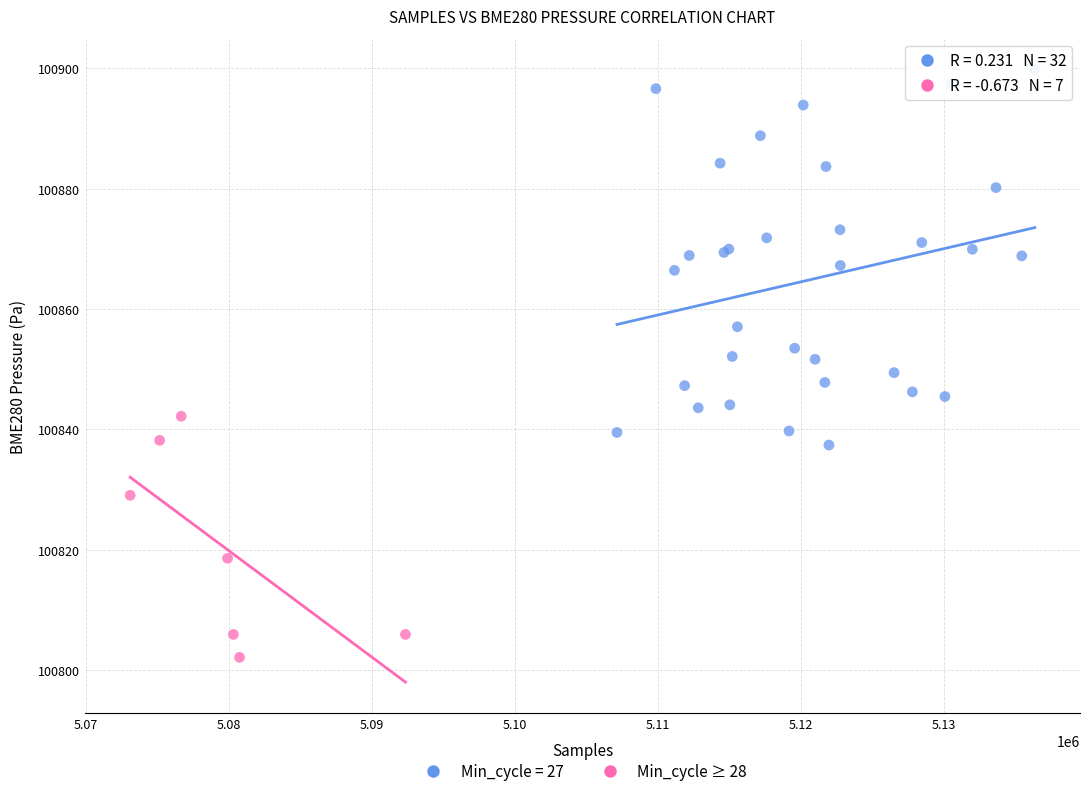

Which series reaches the minimum Y coordinate?

Min_cycle ≥ 28